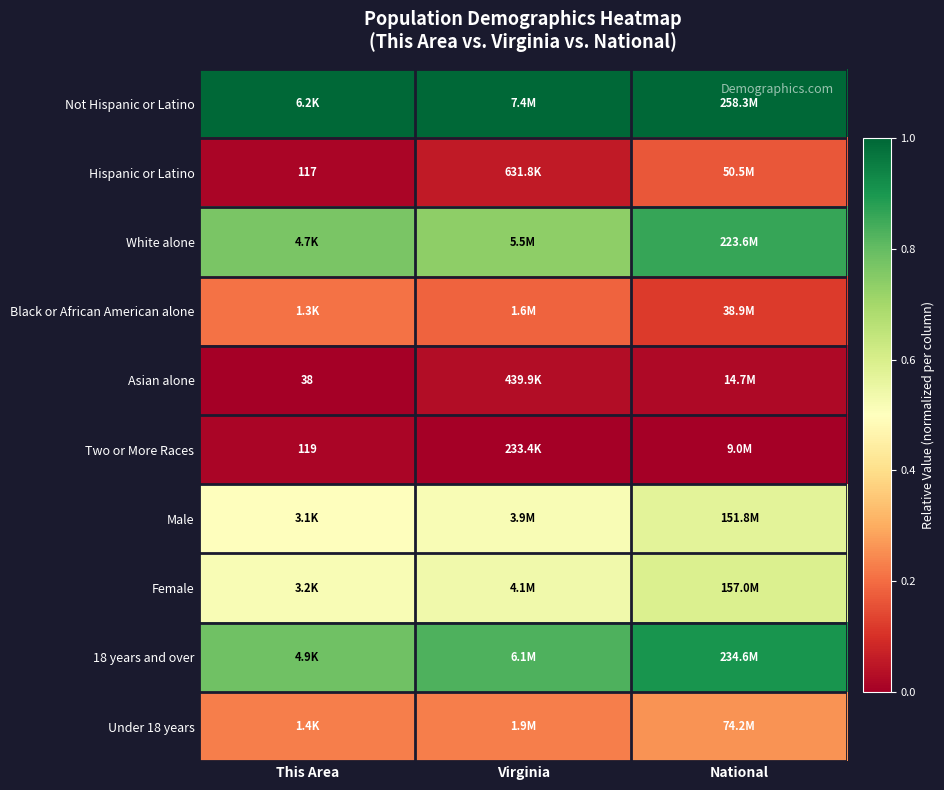

How many 18 years and over values are between 0 and 1?

3